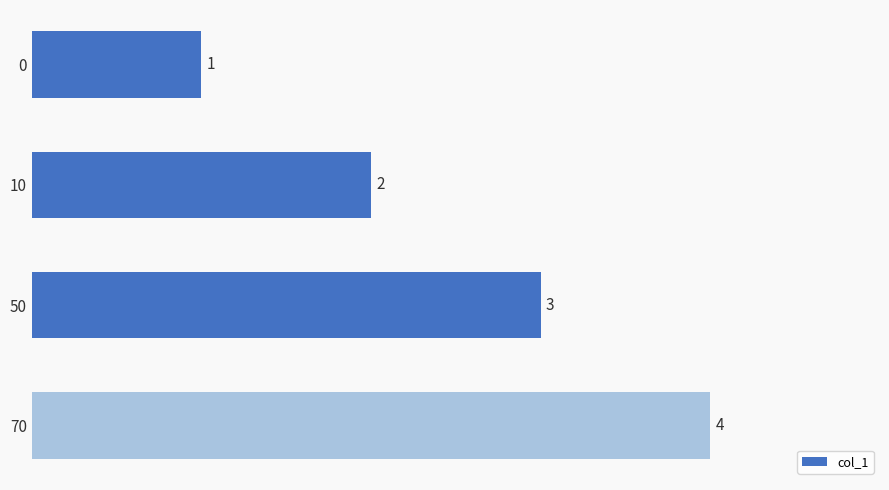

What is the difference between the maximum and minimum values?

3